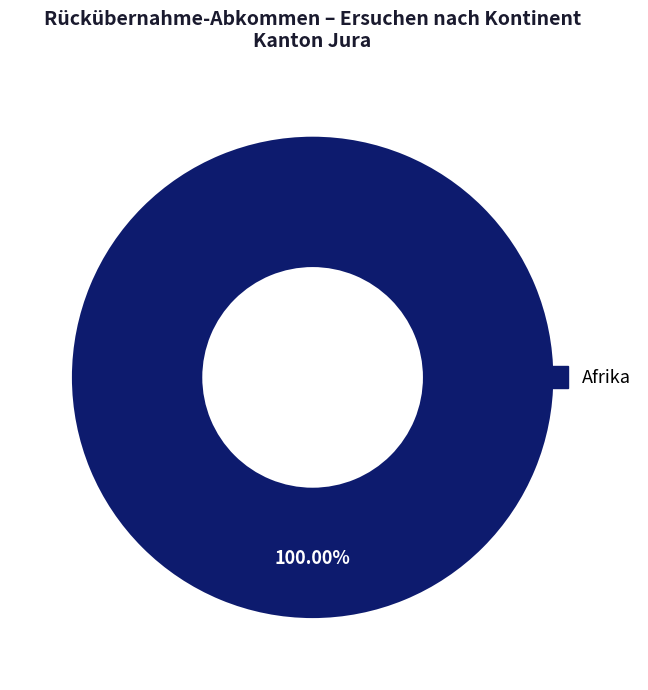

Is there a majority slice in this chart?

Yes